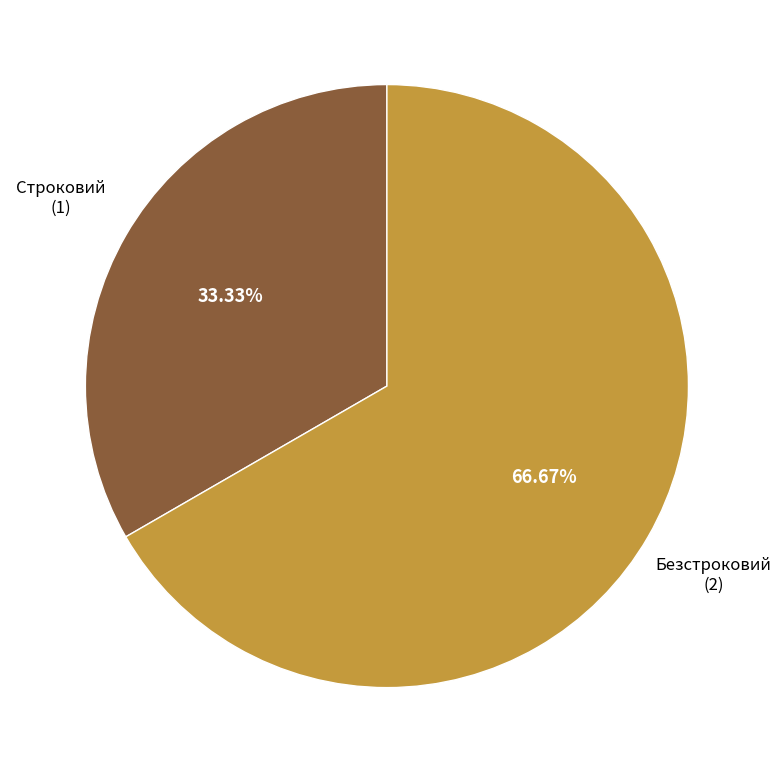

How many slices are in this pie chart?

2